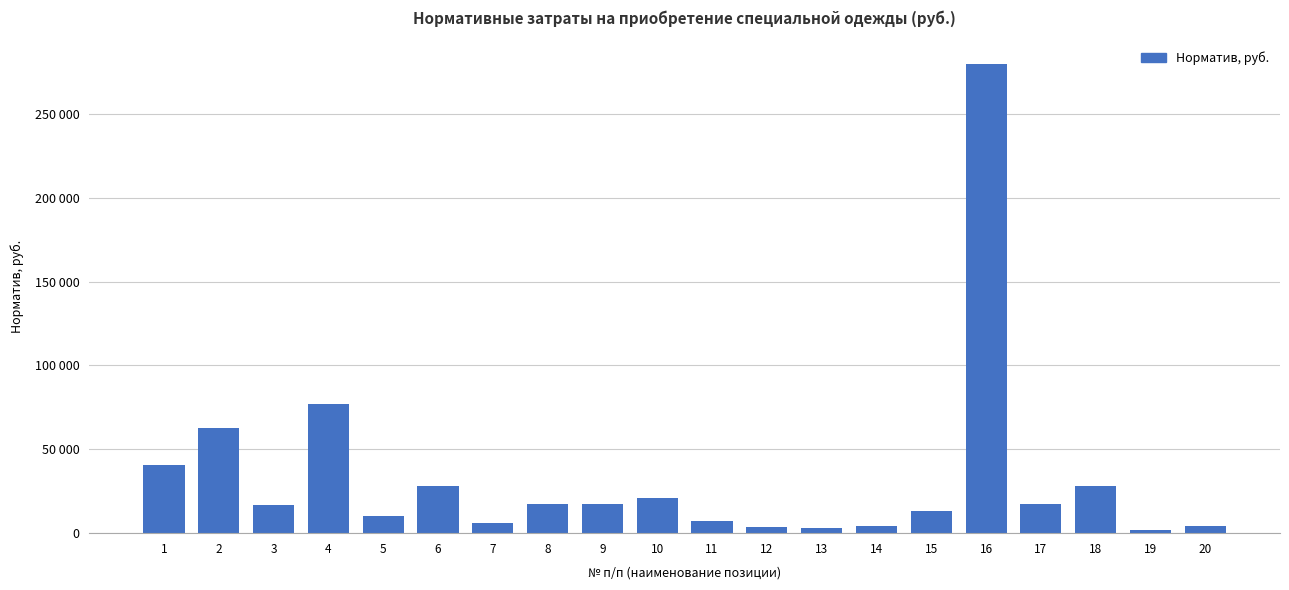

What is the sum of all values?

660980